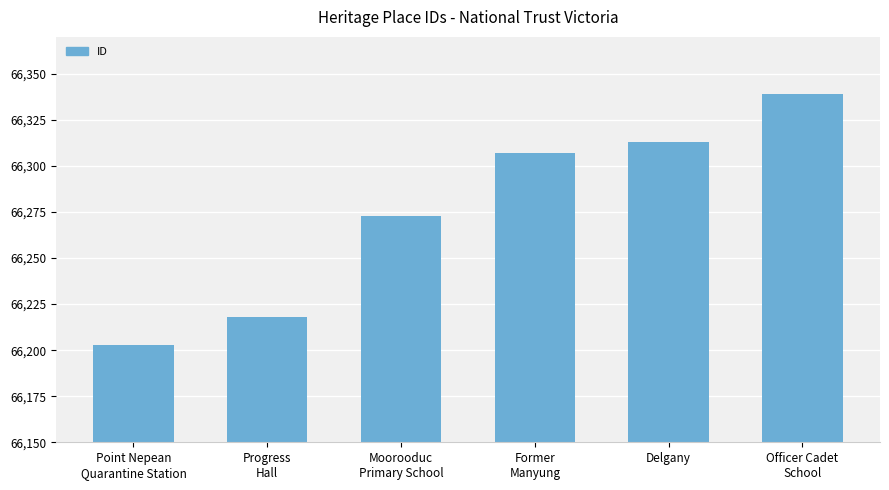

Are the bars grouped side by side (vs. stacked)?

No